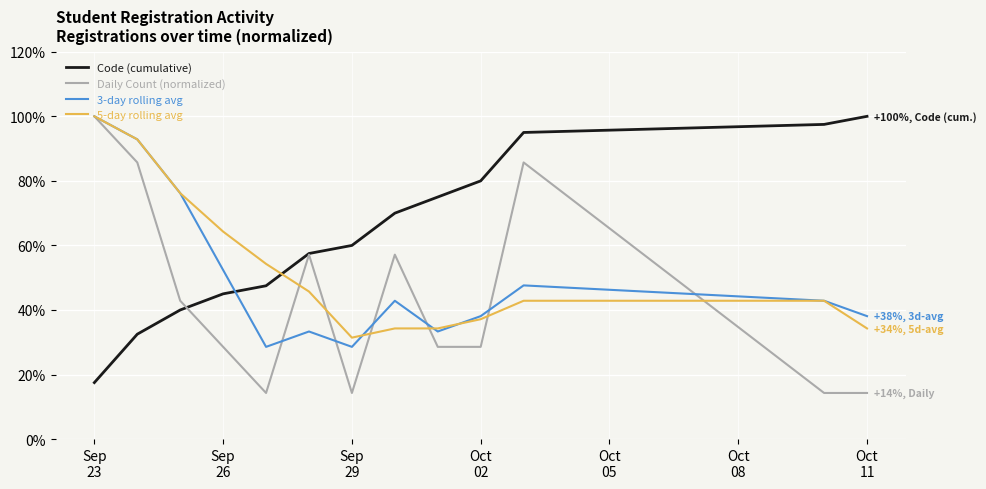

How many times do Code (cumulative) and 5-day rolling avg cross each other?

1